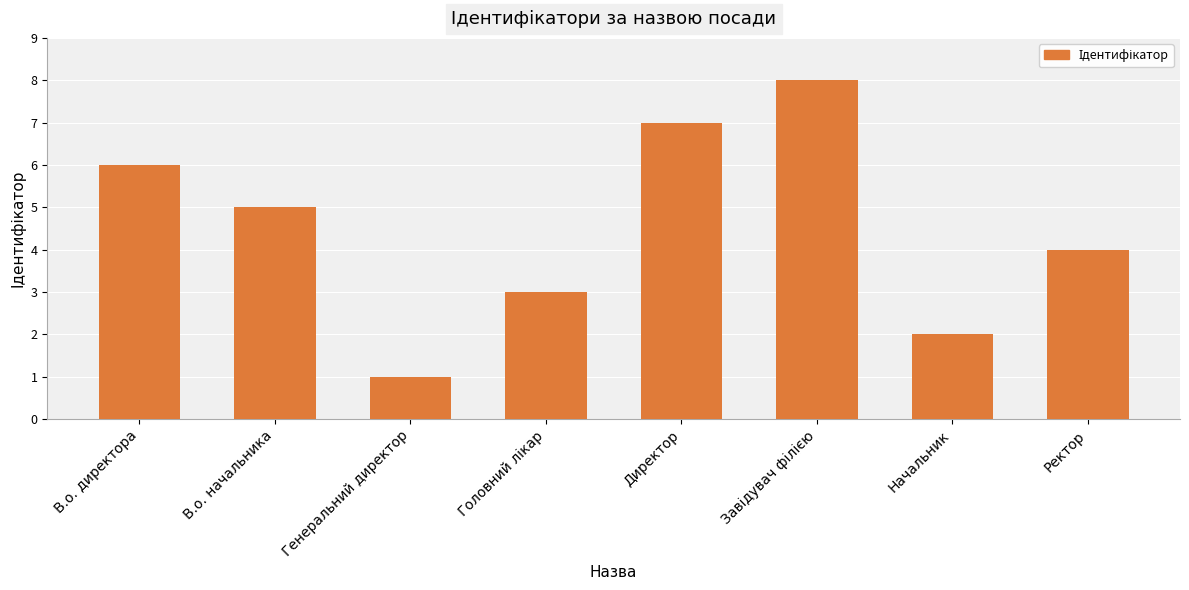

What is the value of the 2nd bar from the left?

5